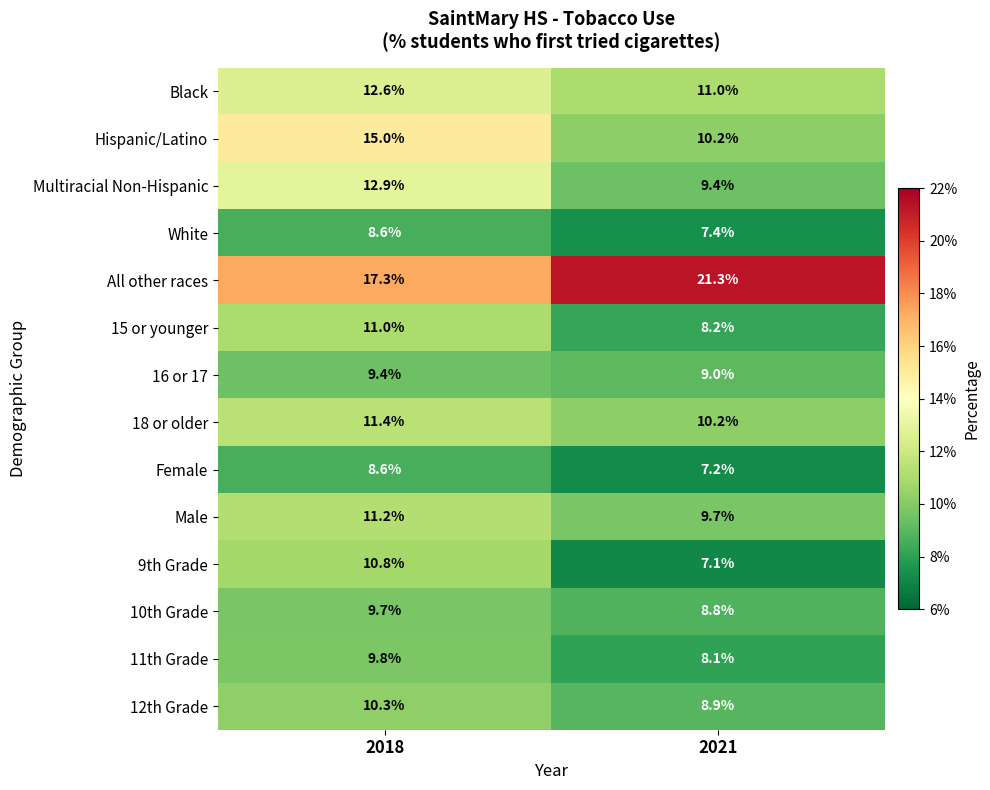

At which label does 18 or older reach its minimum?

2021